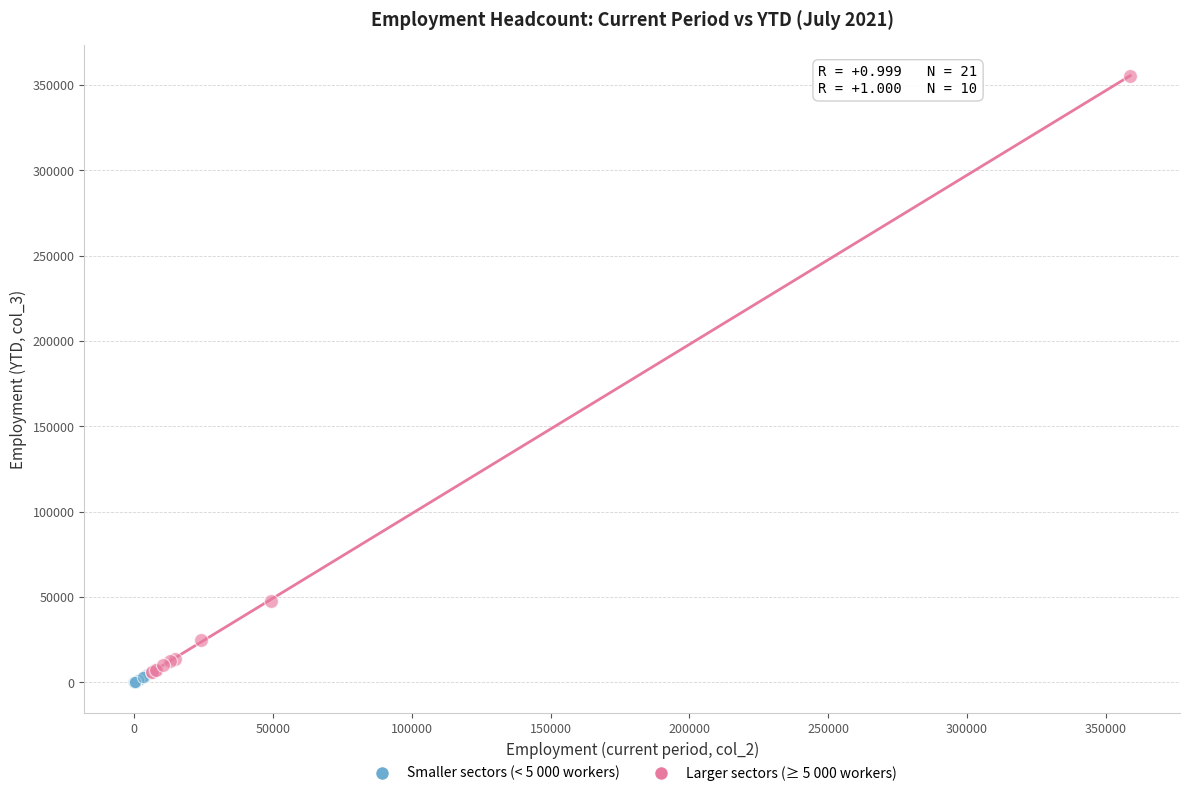

Which series has the largest Y range (max minus min)?

Larger sectors (≥ 5 000 workers)